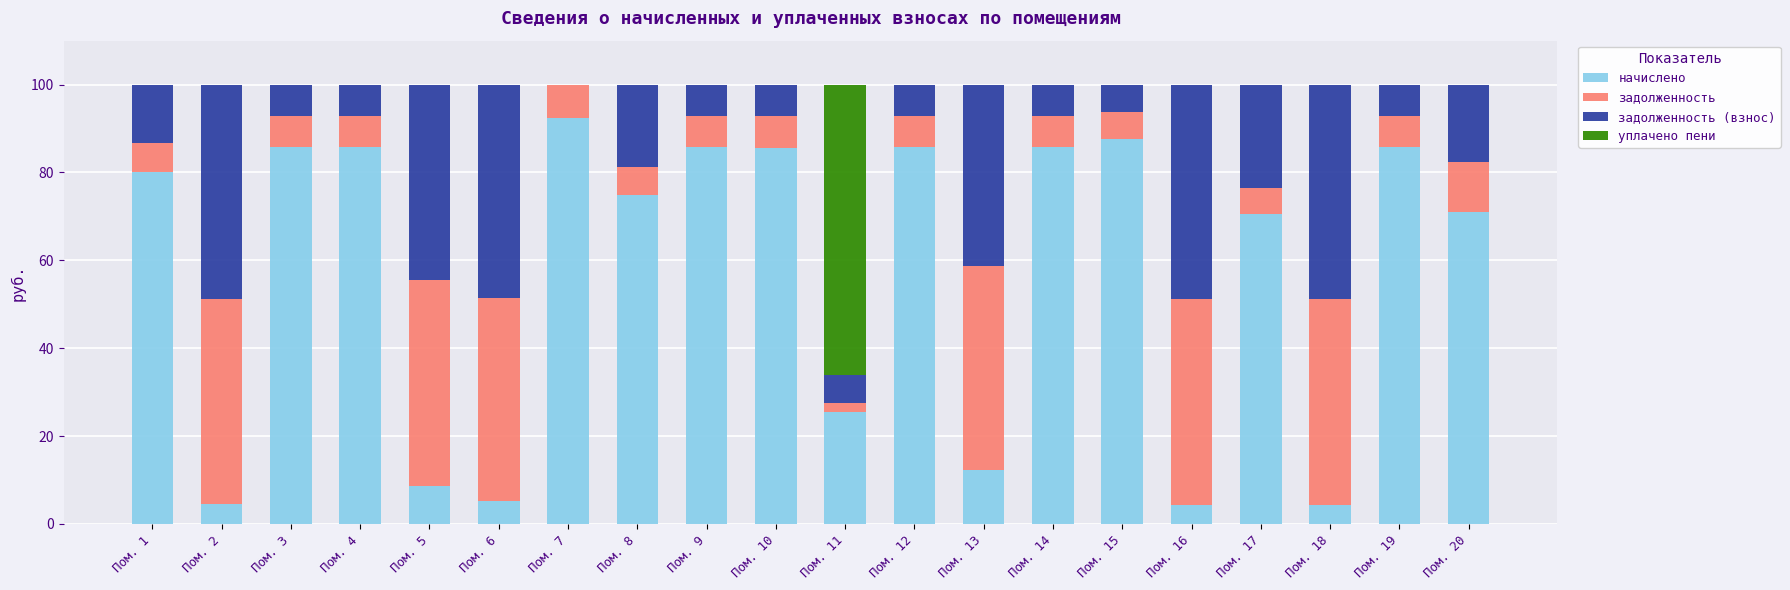

What is the highest value of the начислено series?

92.3